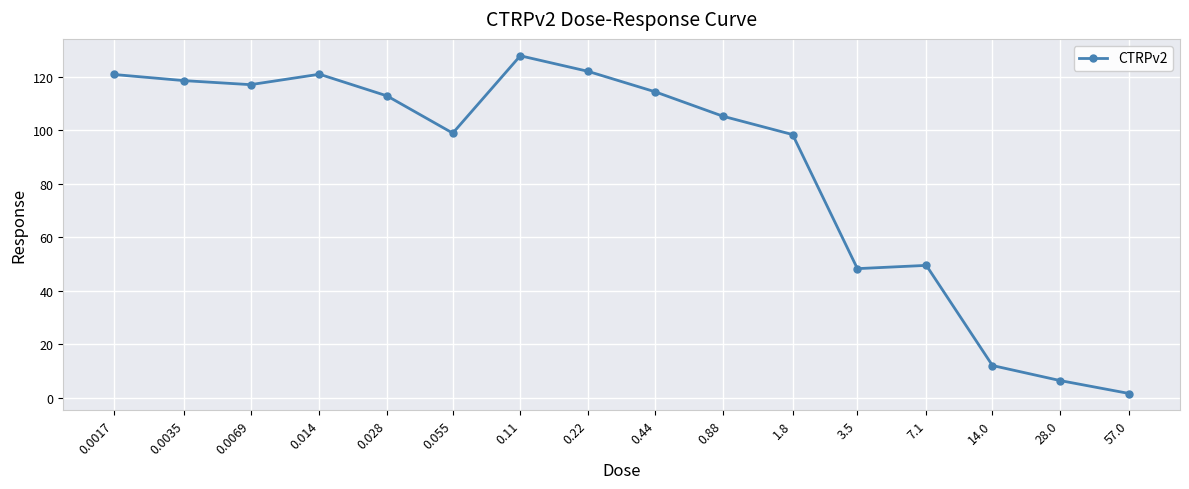

What is the approximate value at 14.0?

12.1